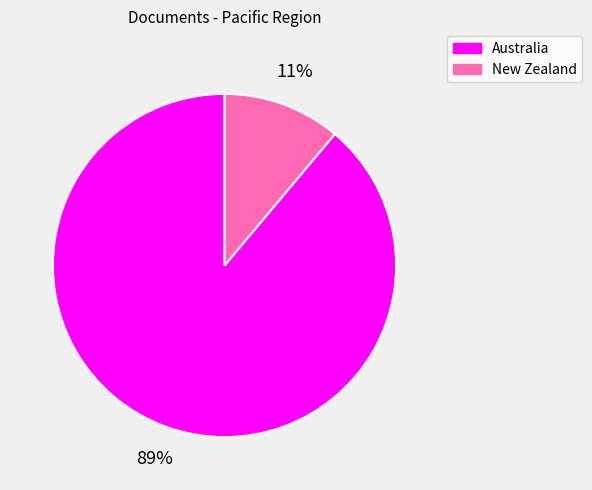

Combined, do Australia and New Zealand account for over 50%?

Yes